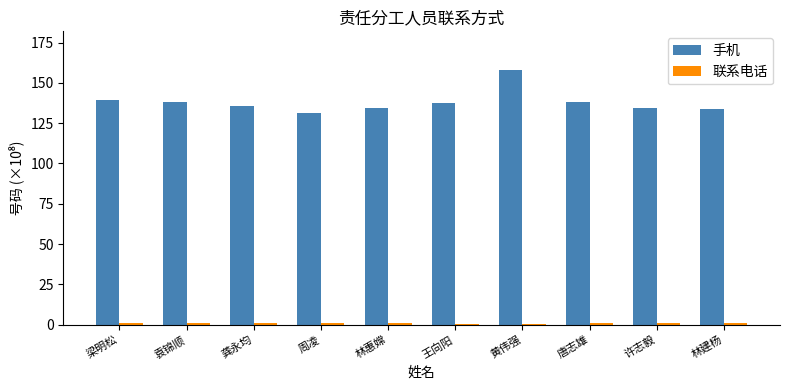

What is the maximum value shown in the chart?

158.2